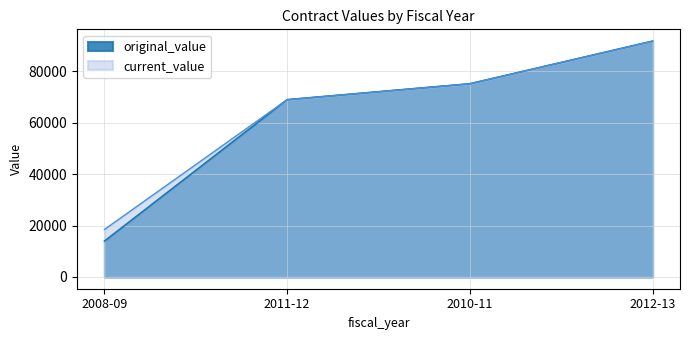

At which label does current_value first exceed 75199?

2010-11